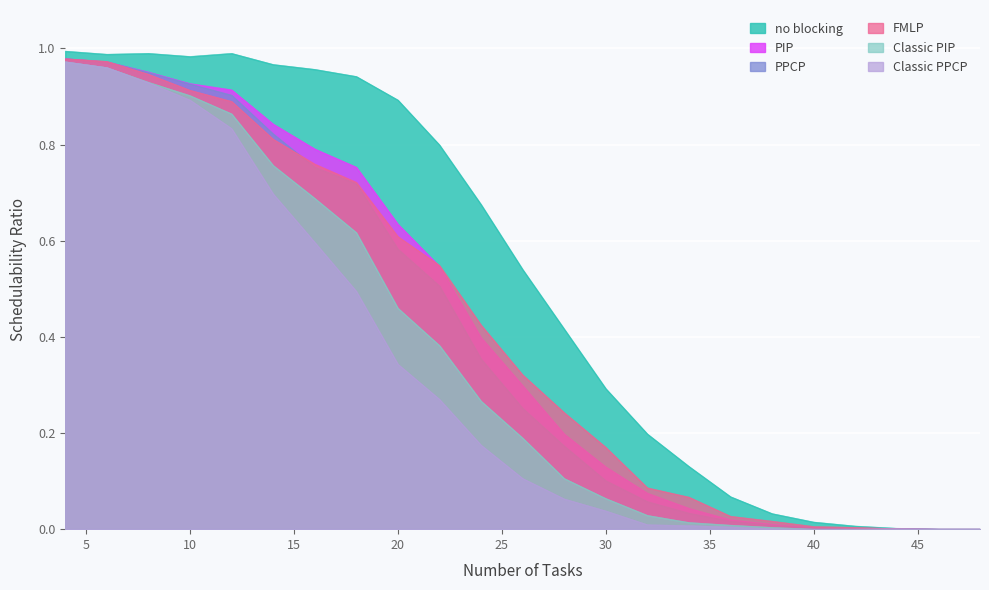

What is the sum of the Classic PPCP values at 48 and 22?

0.3